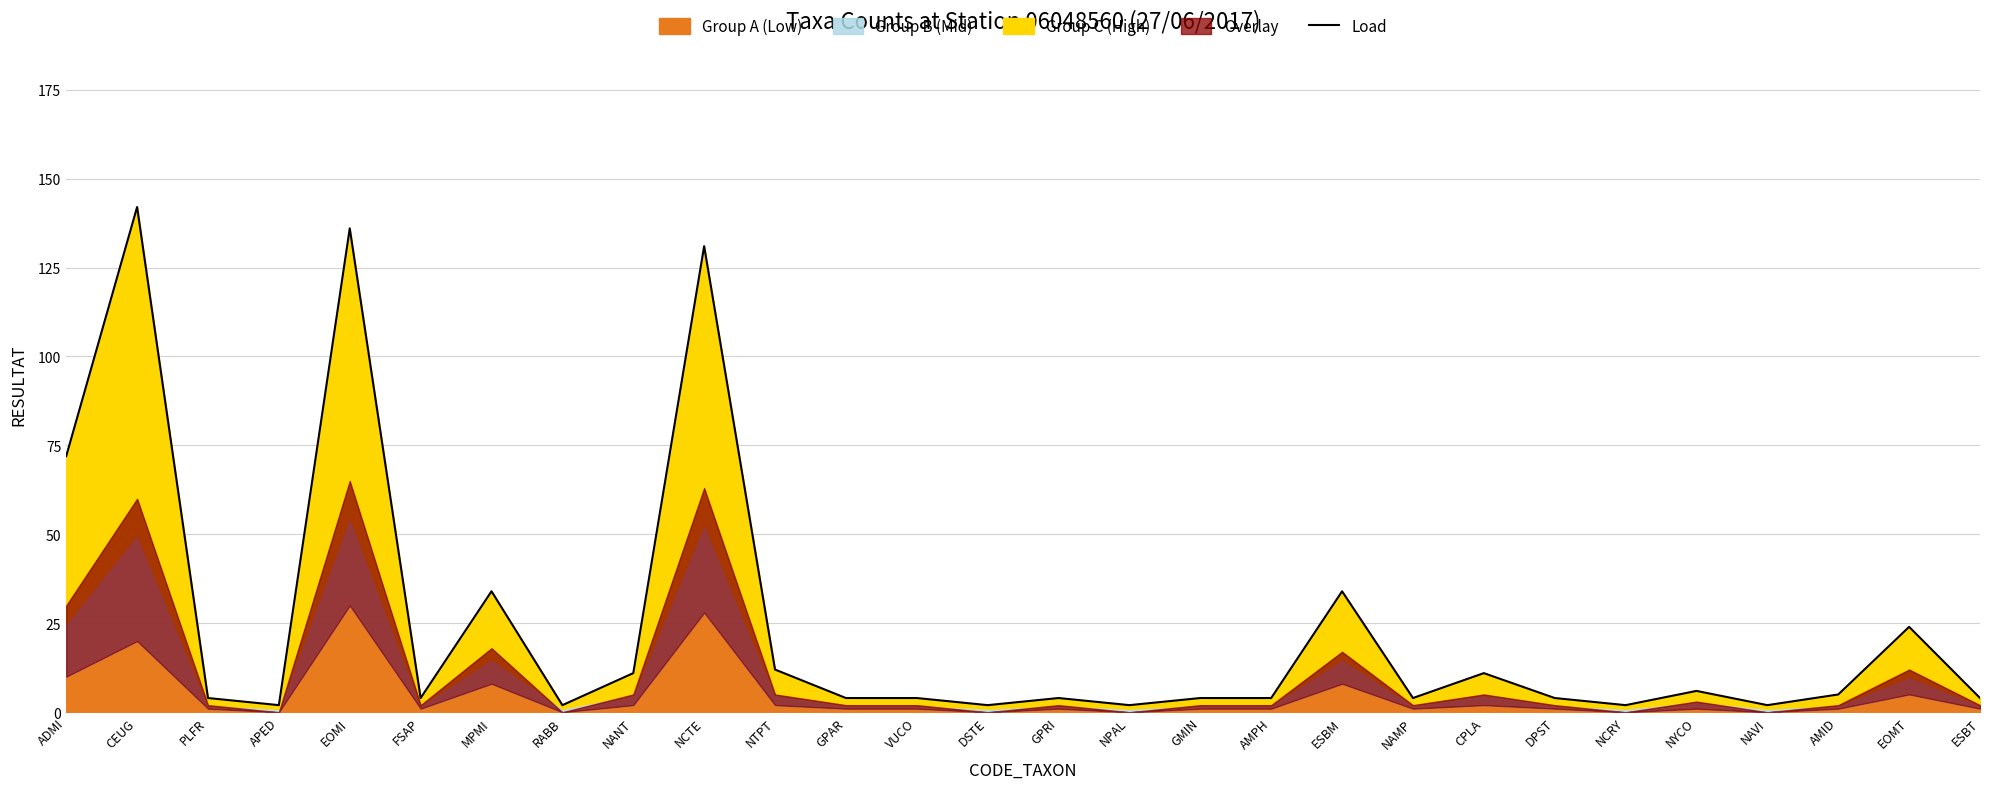

At which category does the chart reach its minimum across all series?

APED